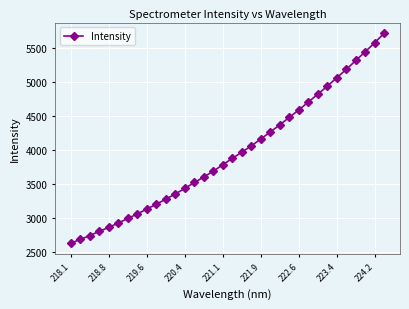

What is the difference between the maximum and second lowest values?

3024.1